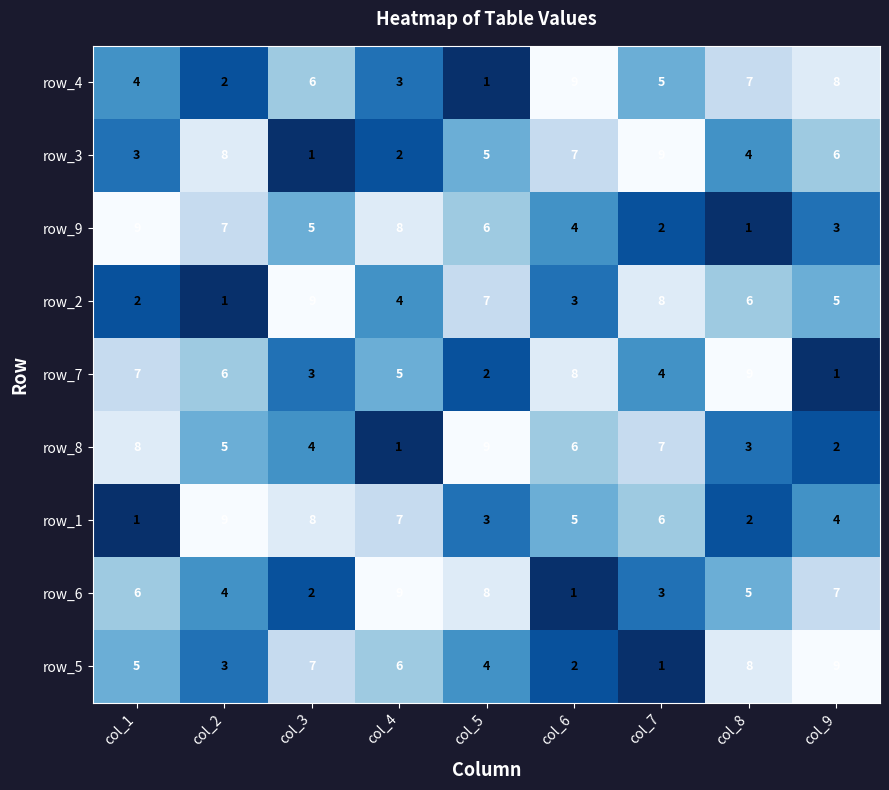

What is the smallest value displayed?

1